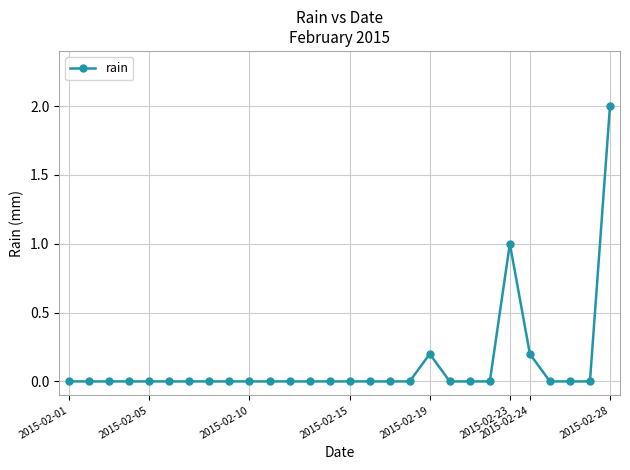

What is the greatest value displayed?

2.0